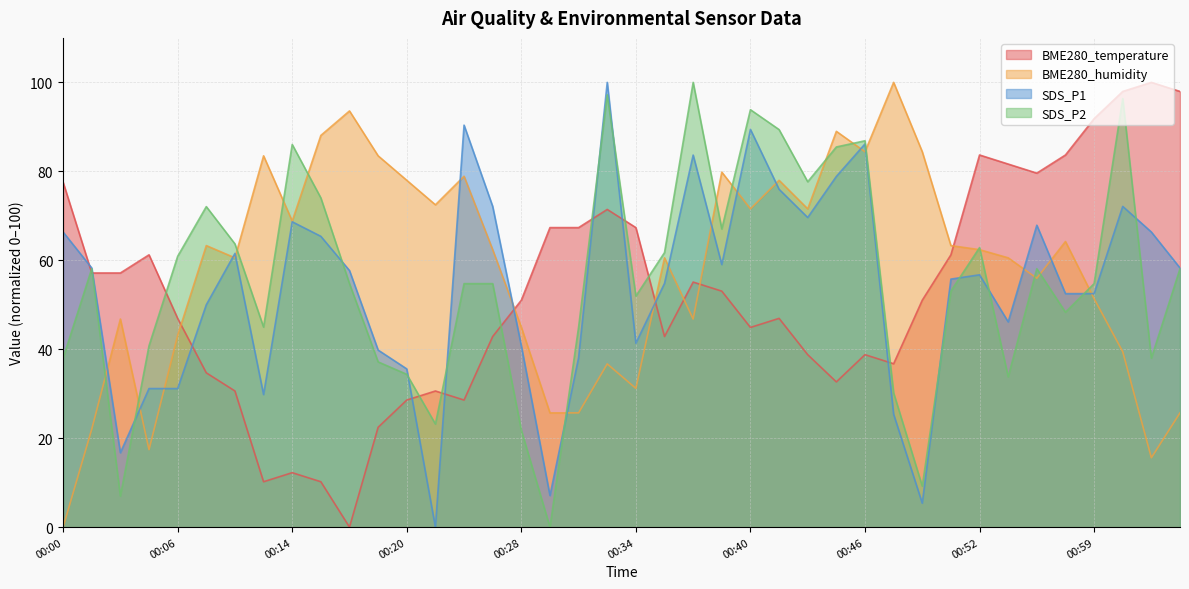

Reading right to left, list all the values displayed in this chart.

BME280_temperature: 98.0	100.0	98.0	91.8	83.7	79.6	81.6	83.7	61.2	51.0	36.7	38.8	32.7	38.8	46.9	44.9	53.1	55.1	42.9	67.3	71.4	67.3	67.3	51.0	42.9	28.6	30.6	28.6	22.4	0.0	10.2	12.2	10.2	30.6	34.7	46.9	61.2	57.1	57.1	77.6
BME280_humidity: 25.7	15.6	39.4	51.4	64.2	56.0	60.6	62.4	63.3	84.4	100.0	84.4	89.0	71.6	78.0	71.6	79.8	46.8	60.6	31.2	36.7	25.7	25.7	45.0	62.4	78.9	72.5	78.0	83.5	93.6	88.1	68.8	83.5	60.6	63.3	43.1	17.4	46.8	22.0	0.0
SDS_P1: 58.3	66.3	72.1	52.5	52.5	67.9	46.2	56.7	55.8	5.4	25.4	86.2	78.8	69.6	76.0	89.4	59.0	83.7	54.8	41.3	100.0	38.1	7.1	40.8	72.1	90.4	0.0	35.6	39.8	57.7	65.4	68.7	29.8	61.5	50.0	31.2	31.2	16.7	58.3	66.3
SDS_P2: 58.1	38.0	96.4	54.7	48.3	58.1	33.8	62.8	53.1	9.2	30.2	86.9	85.5	77.7	89.4	93.9	67.0	100.0	61.7	52.0	97.2	45.0	0.0	21.8	54.7	54.7	23.2	34.4	37.2	54.7	74.0	86.0	45.0	63.7	72.1	60.9	40.8	7.0	58.1	38.0